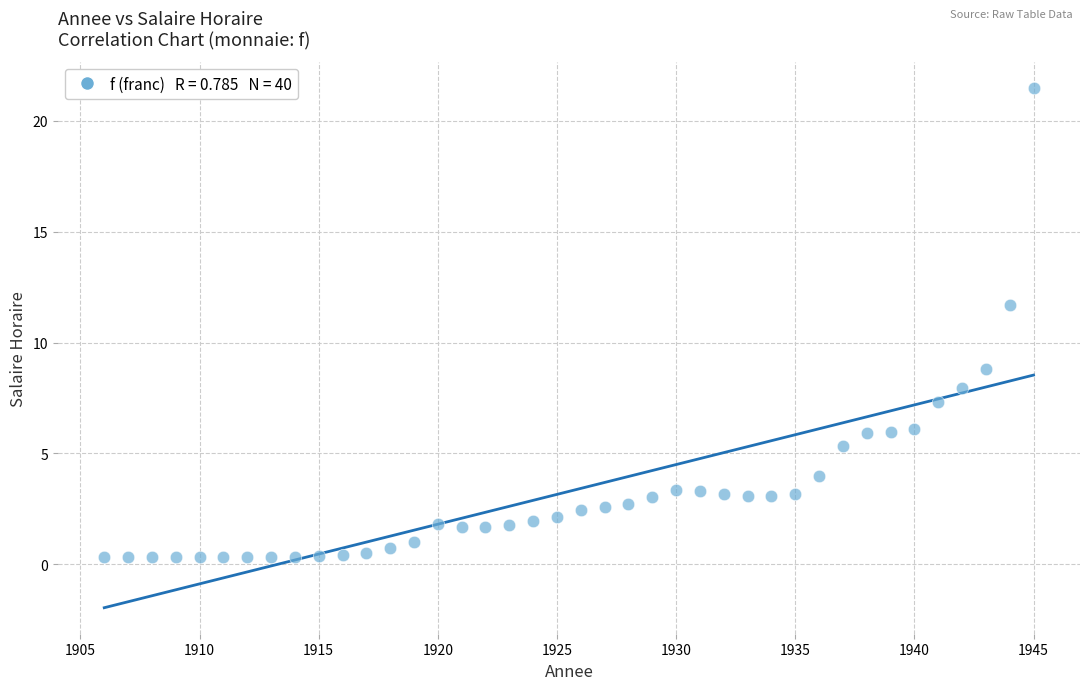

What is the range of X values (max minus min)?

39.0